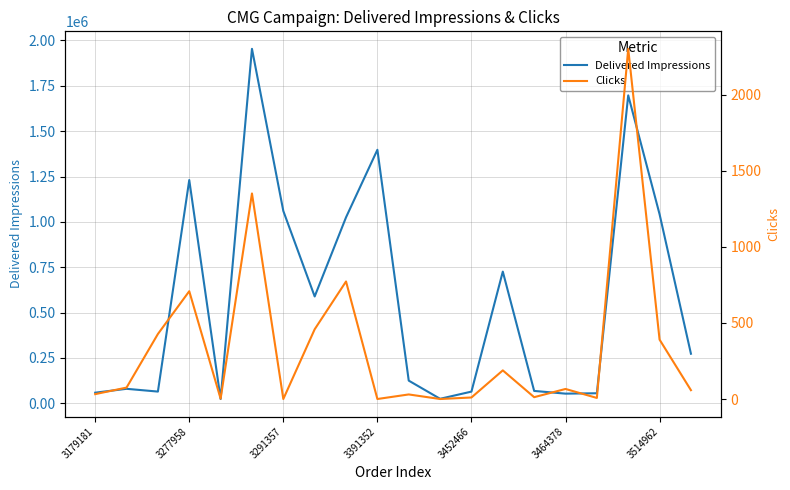

True or false: Clicks has more than 2 points higher than both neighbors.

True